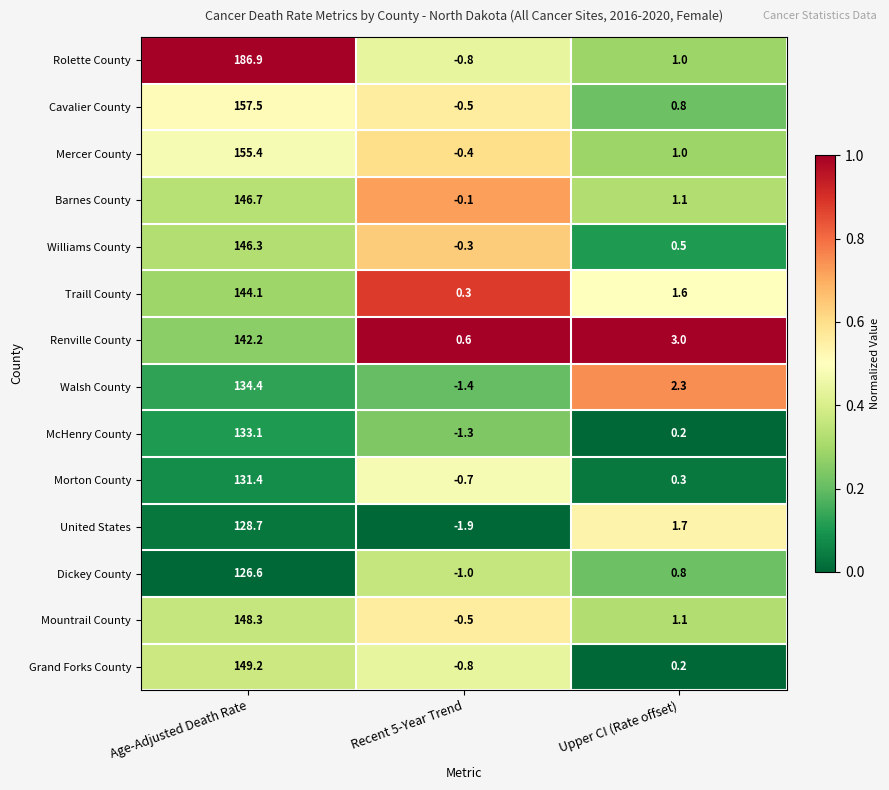

What is the lowest value of the McHenry County series?

-1.3